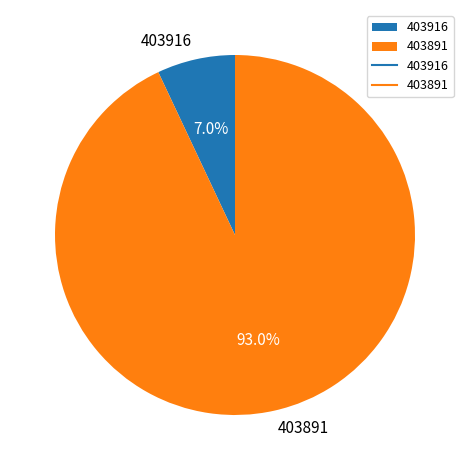

Between 403916 and 403891, which is larger?

403891